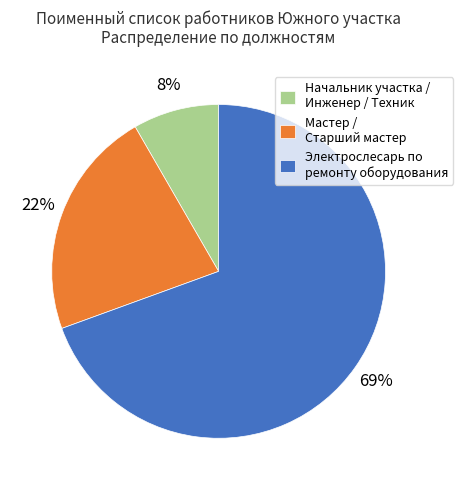

How many segments does this pie chart have?

3